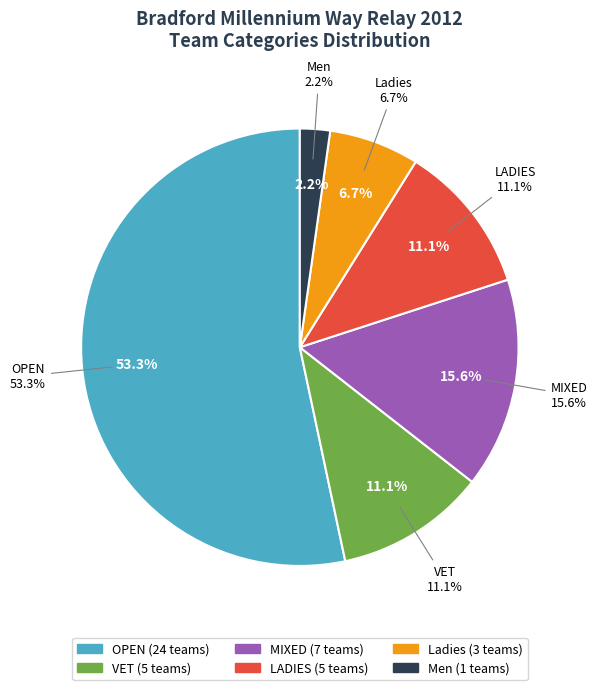

What is the change in value from OPEN to LADIES?

-19